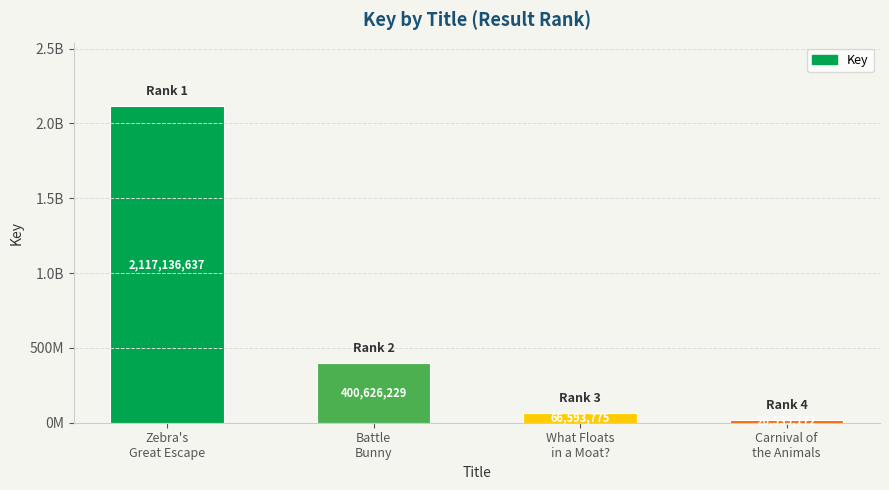

At which label is the value closest to 1068837904?

Battle
Bunny